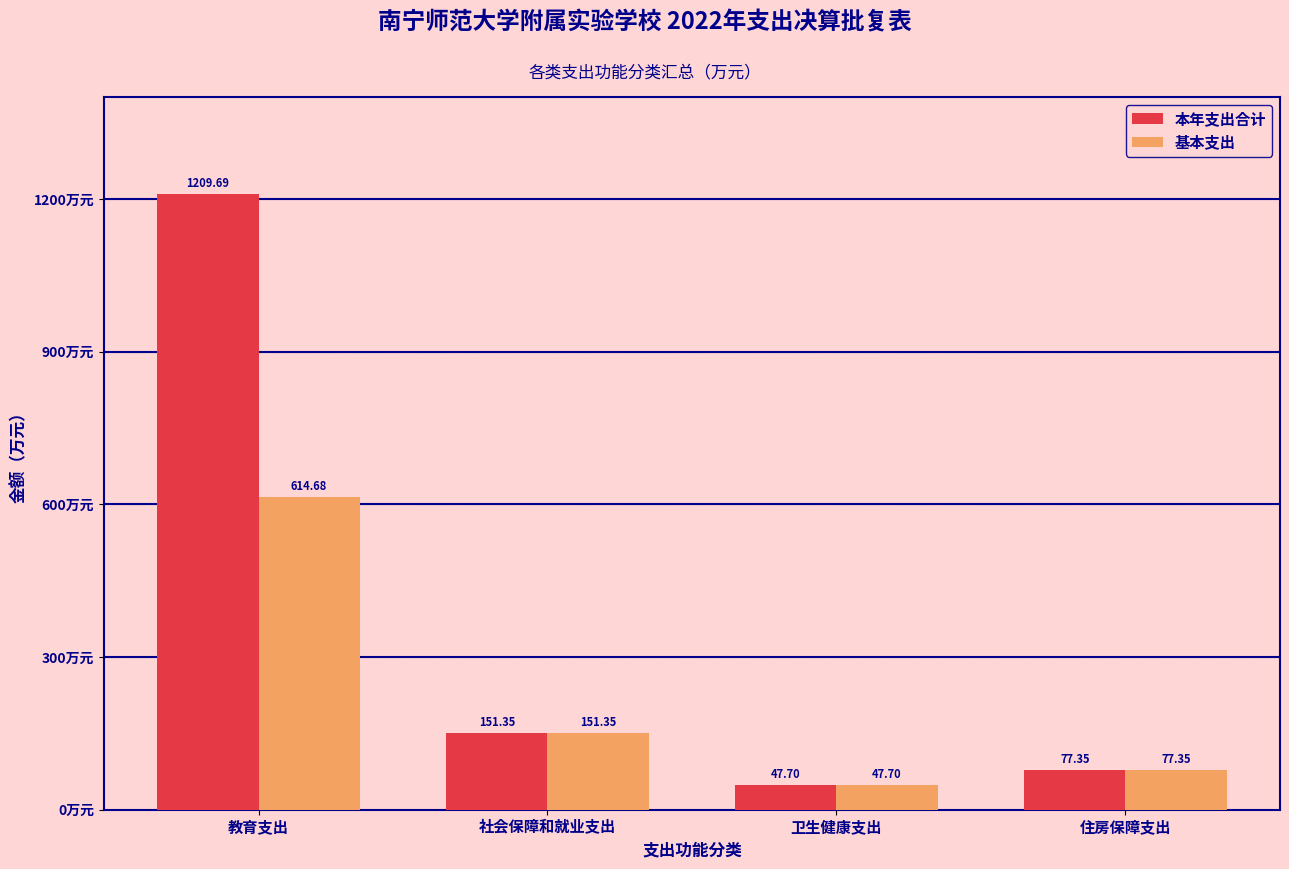

At 教育支出, list the series in order from smallest to largest.

基本支出, 本年支出合计